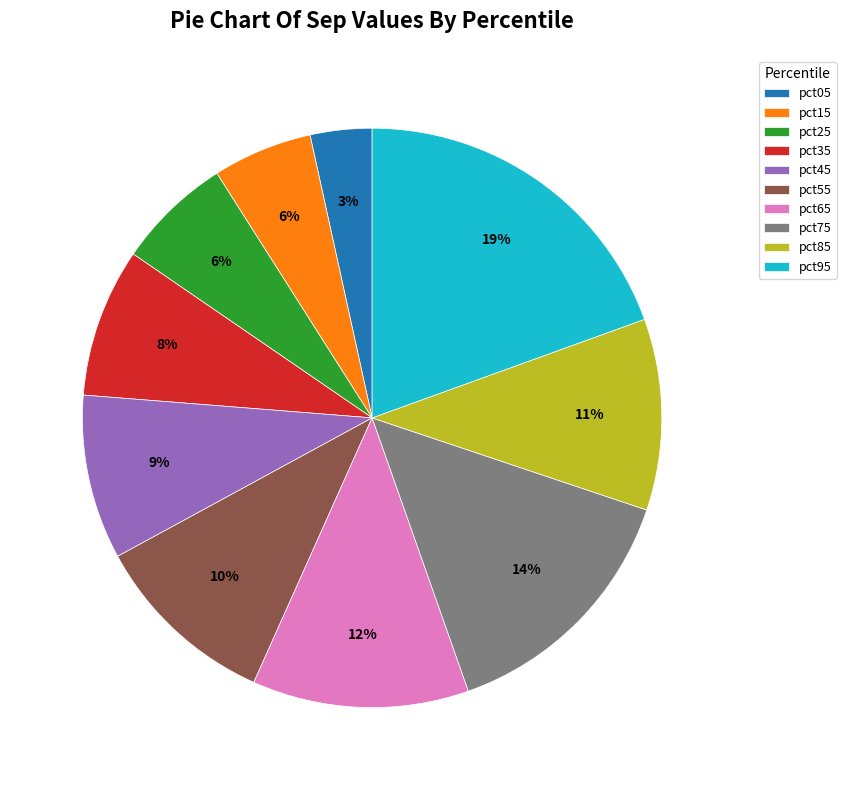

Do pct05 and pct55 together represent more than half of the pie?

No